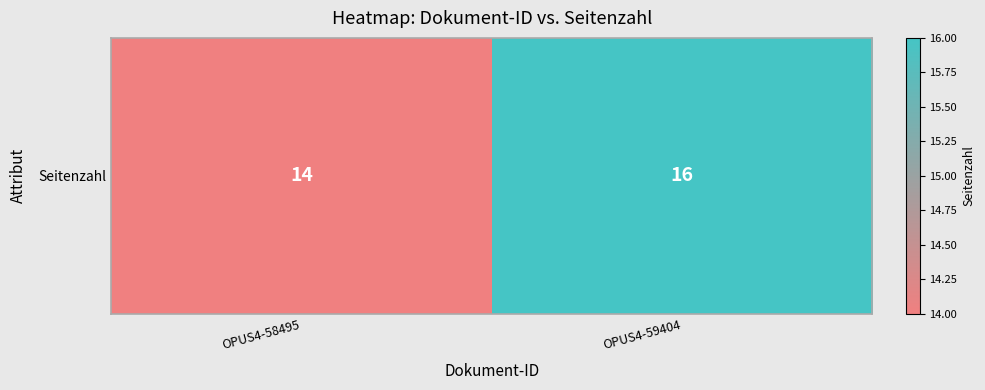

Rank the categories by value from lowest to highest.

OPUS4-58495, OPUS4-59404